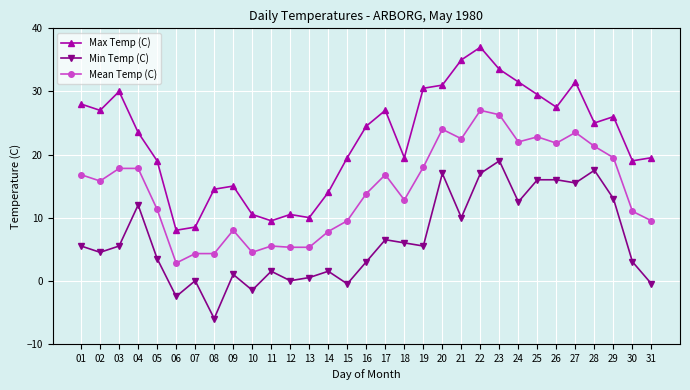

True or false: Mean Temp (C) and Max Temp (C) intersect in this chart.

False